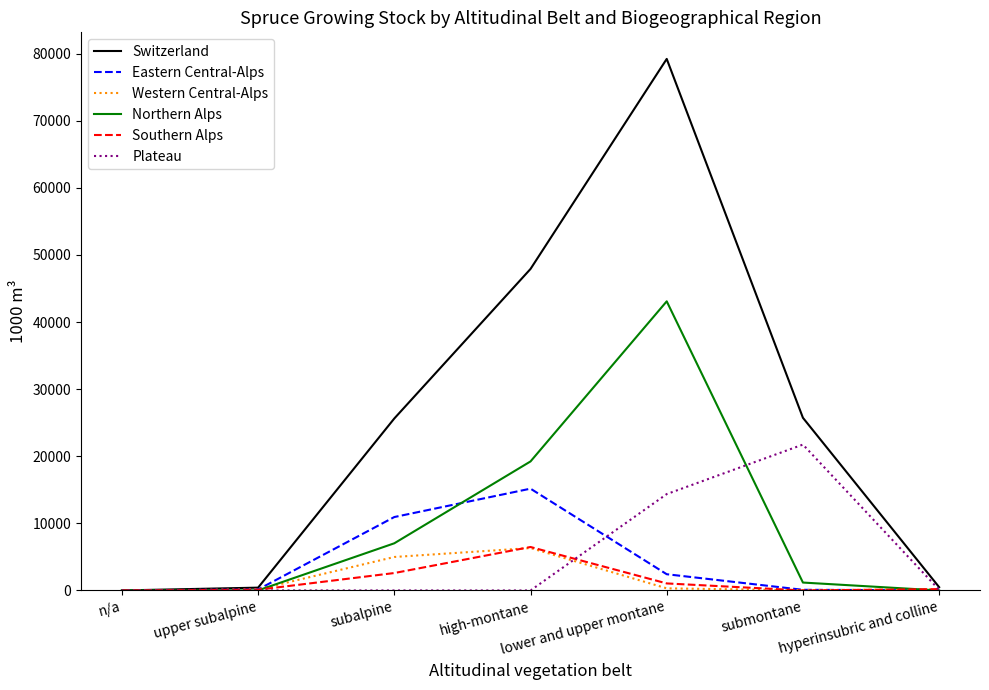

The Northern Alps series shows 0 at n/a. True or false?

True